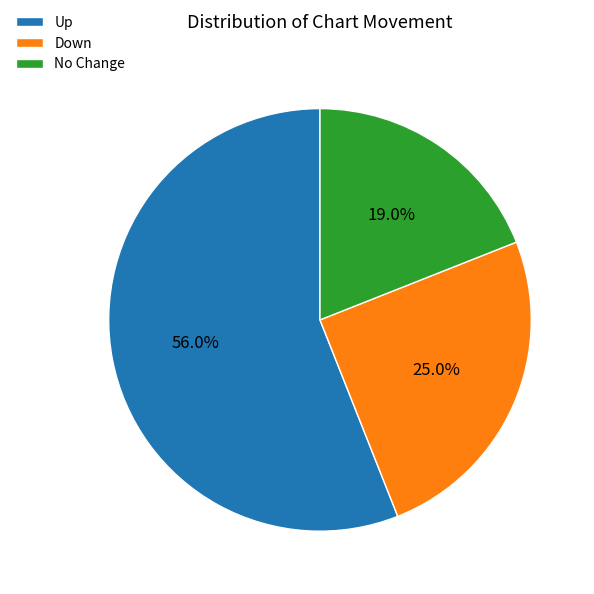

Combined, do No Change and Up account for over 50%?

Yes